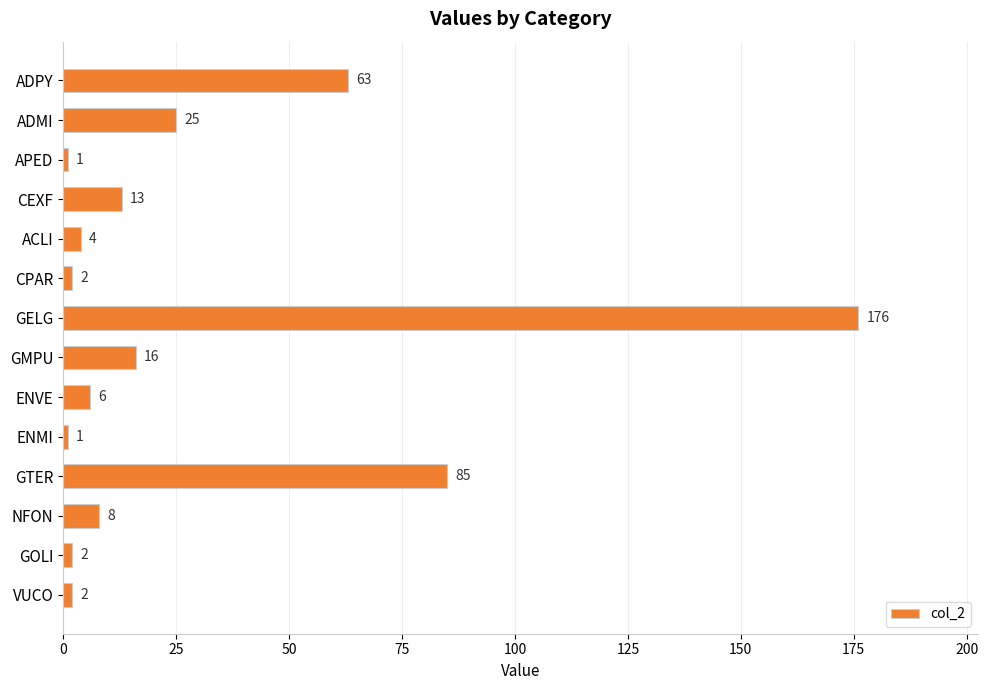

Reading top to bottom, list all the values displayed in this chart.

63	25	1	13	4	2	176	16	6	1	85	8	2	2